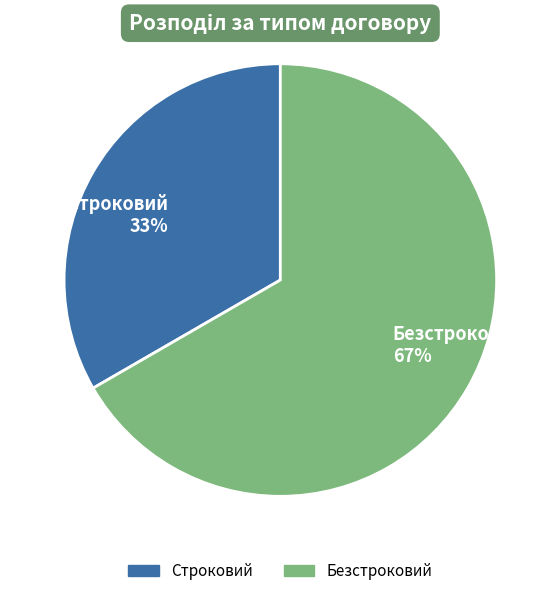

Rank the categories by value from highest to lowest.

Безстроковий, Строковий